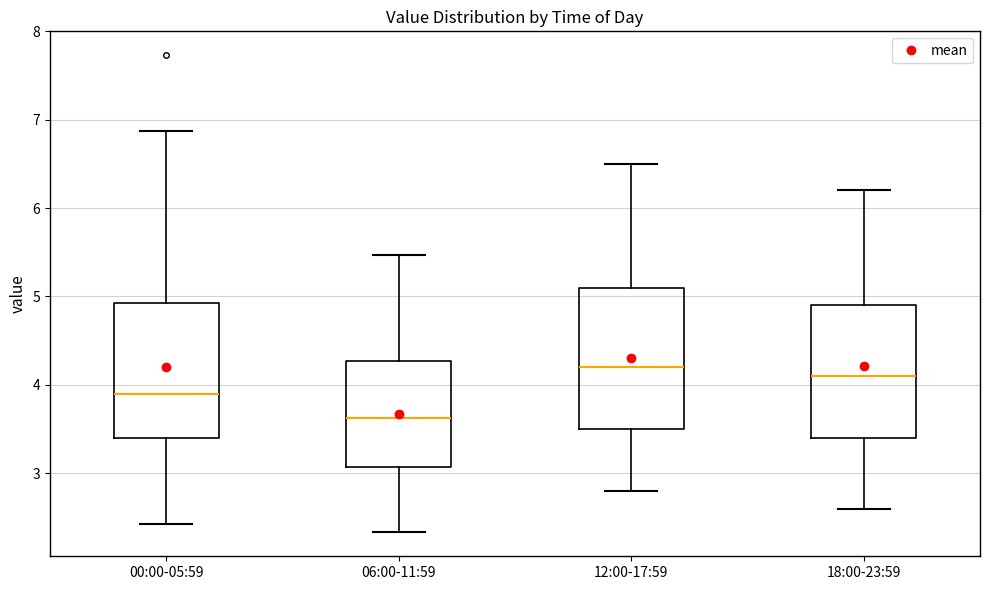

Reading left to right, transcribe this box plot: for each box, give where its median line is, the range the box spans, and where its two whiskers end, as read against the y-axis. The values are not printed on the chart, so give them approximately, as read against the axis.

00:00-05:59: median 3.9, box 3.4 to 4.9, whiskers 2.4 to 6.9
06:00-11:59: median 3.6, box 3.1 to 4.3, whiskers 2.3 to 5.5
12:00-17:59: median 4.2, box 3.5 to 5.1, whiskers 2.8 to 6.5
18:00-23:59: median 4.1, box 3.4 to 4.9, whiskers 2.6 to 6.2